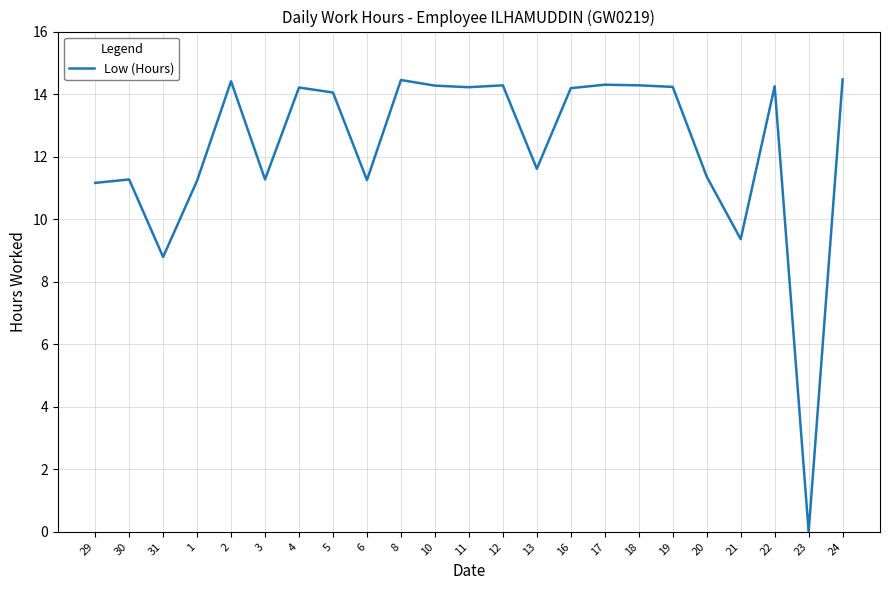

What is the greatest value displayed?

14.5